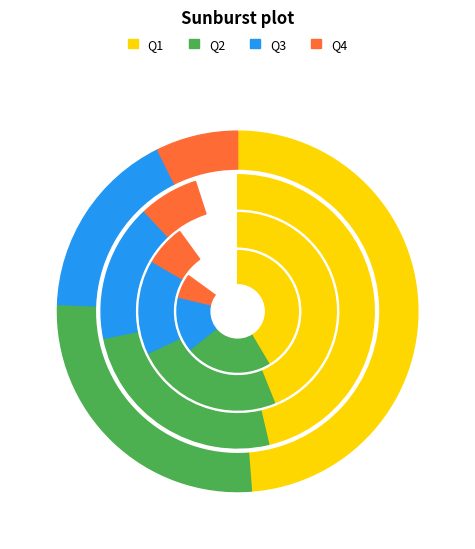

What portion of the pie excludes Q1?

51.2%